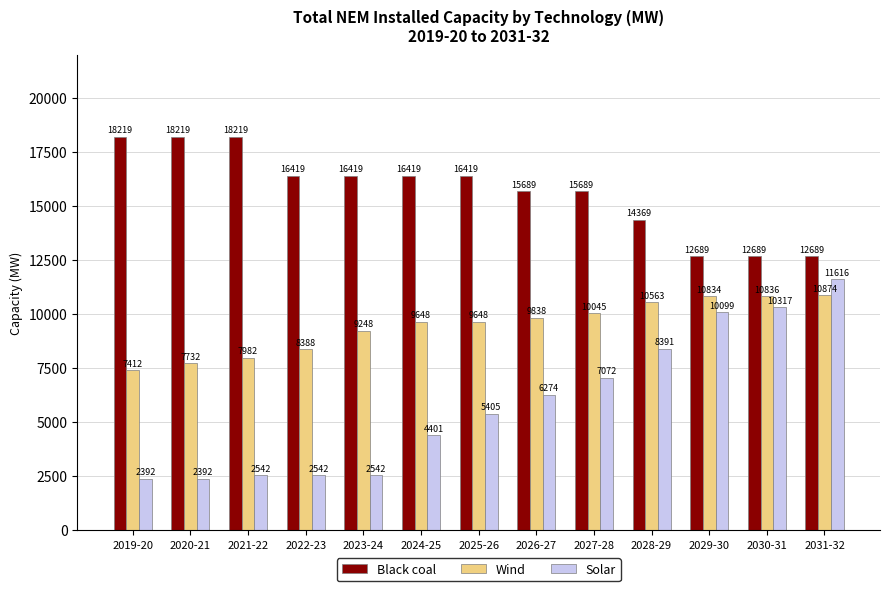

Count the number of data series in this chart.

3